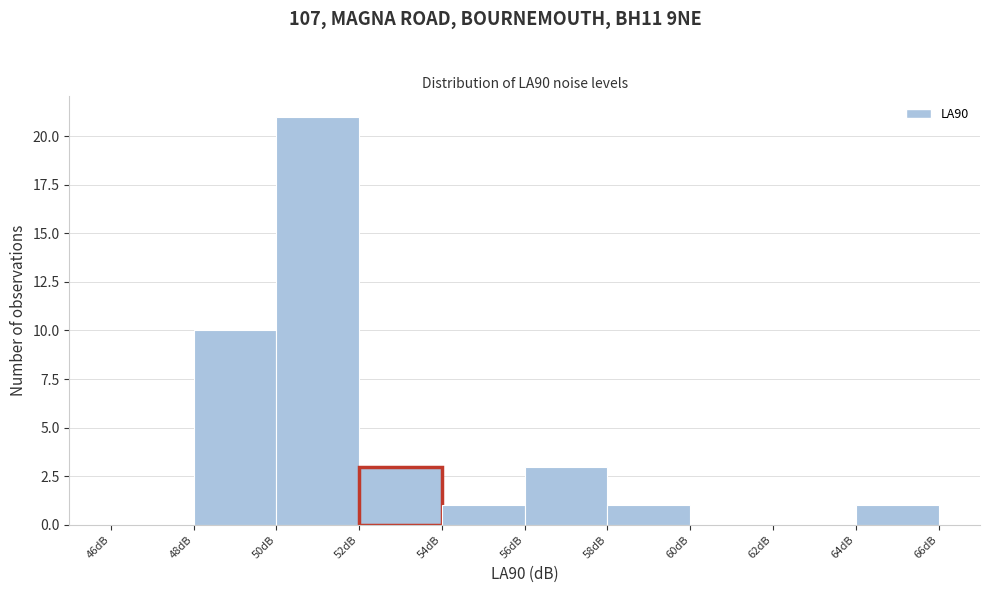

Reading left to right, list every bar in this chart as the range it spans on the x-axis followed by its height. The values are not printed on the chart, so give them approximately, as read against the axis.

46 to 48: 0
48 to 50: 10
50 to 52: 21
52 to 54: 3
54 to 56: 1
56 to 58: 3
58 to 60: 1
60 to 62: 0
62 to 64: 0
64 to 66: 1